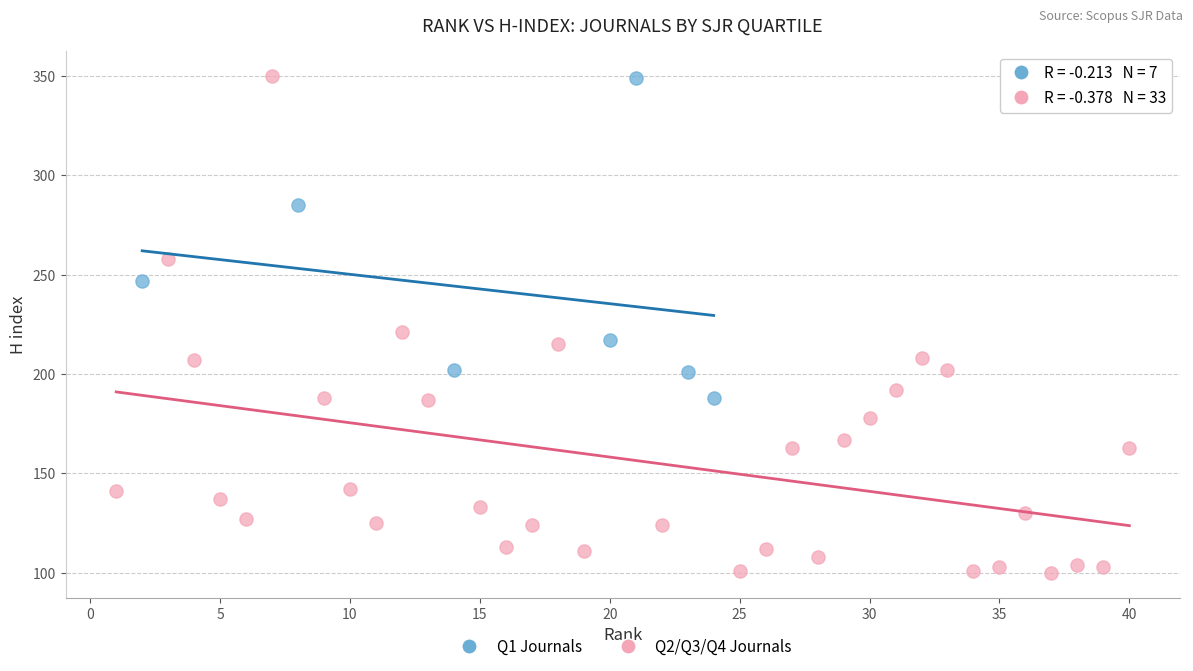

What are all the series names shown in the legend?

Q1 Journals, Q2/Q3/Q4 Journals